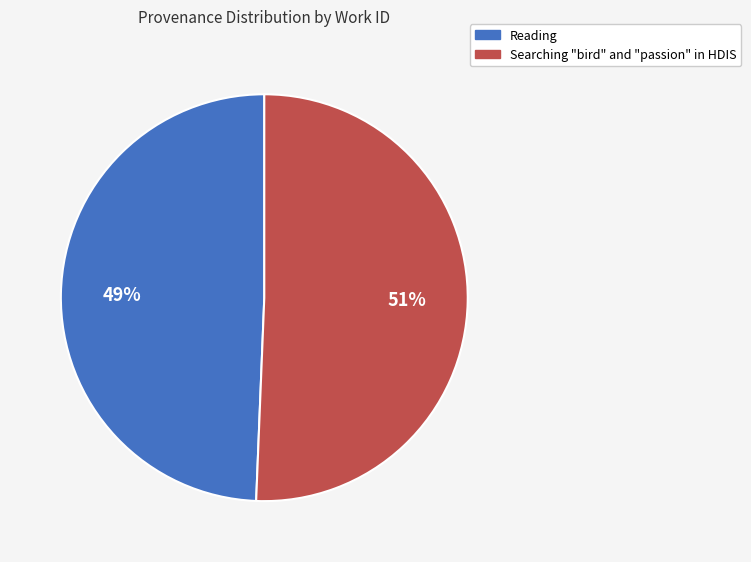

Count the number of slices in the pie.

2